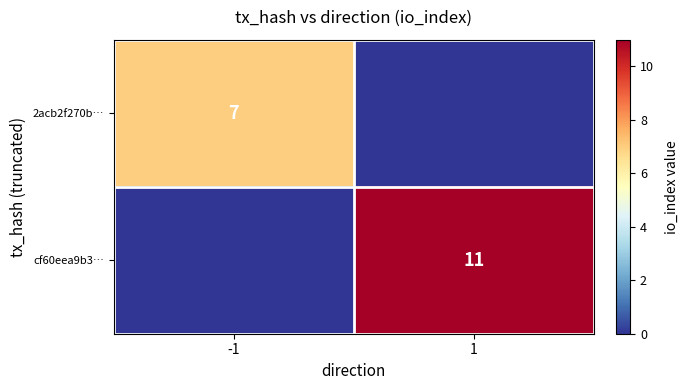

True or false: 2acb2f270b… has a value of 4 at -1.

False